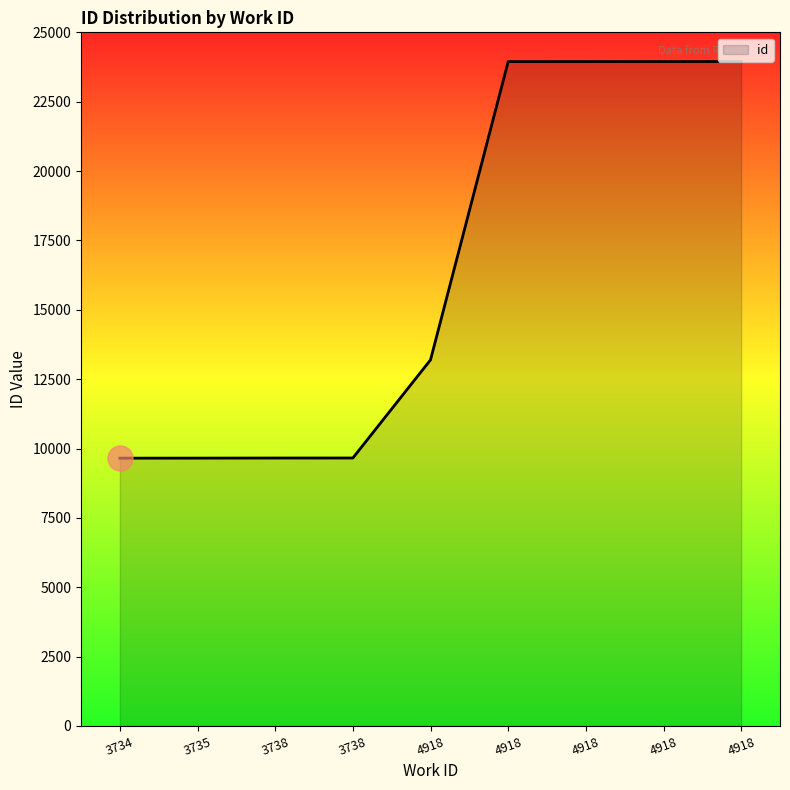

At which label does the data first exceed 13195?

4918